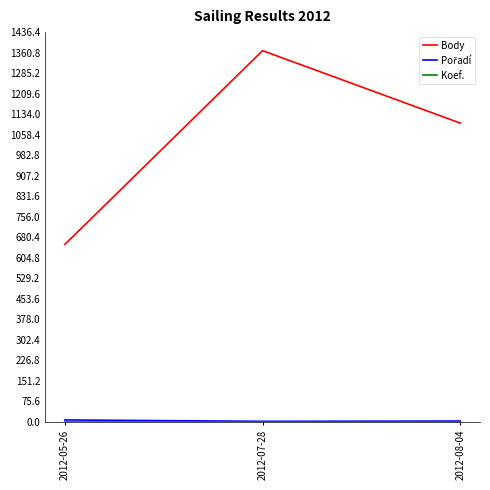

Read the Body value at 2012-08-04.

1101